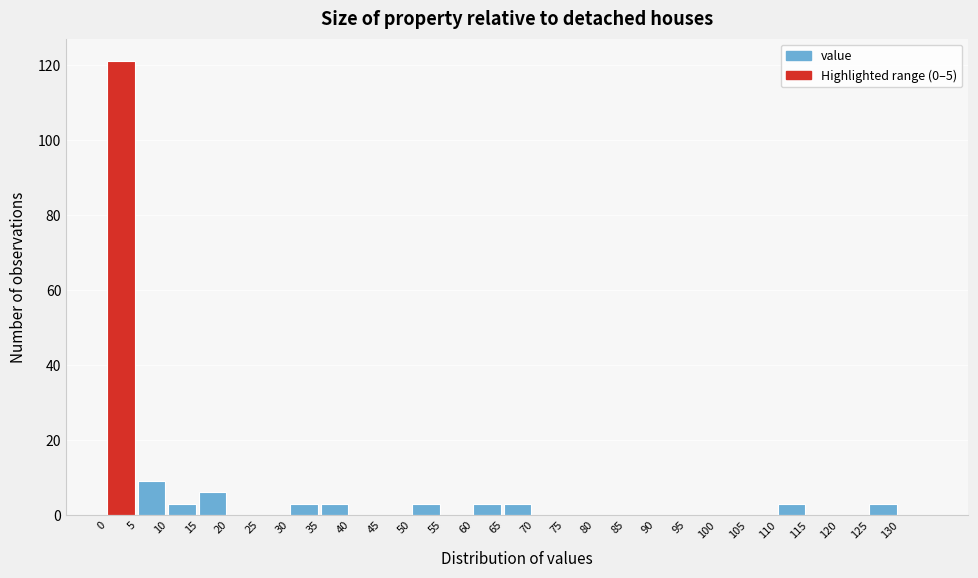

How tall is the bar that spans 5 to 10 on the x-axis? The values are not printed on the chart, so give them approximately, as read against the axis.

10